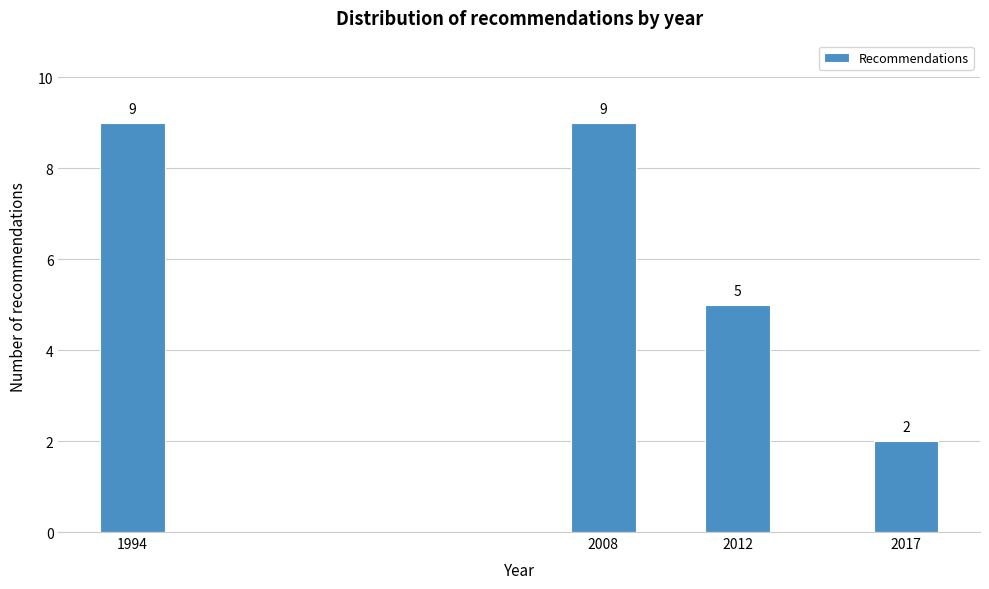

Reading left to right, what are all the values shown in this chart?

9	9	5	2